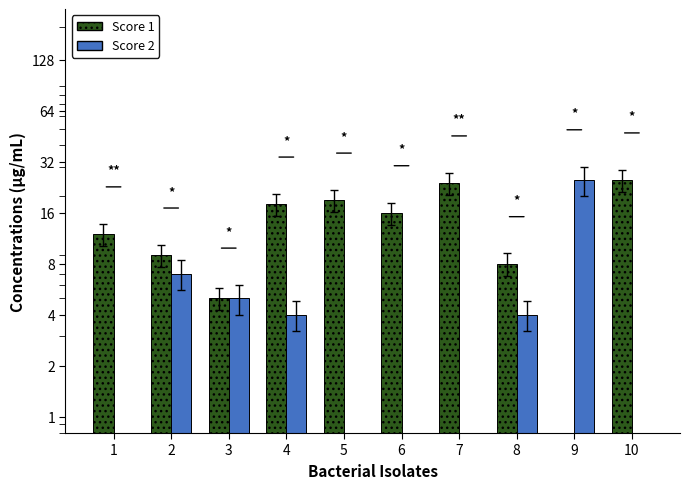

Reading left to right, extract all data points from this chart.

Score 1: 1=12	2=9	3=5	4=18	5=19	6=16	7=24	8=8	9=0	10=25
Score 2: 1=0	2=7	3=5	4=4	5=0	6=0	7=0	8=4	9=25	10=0